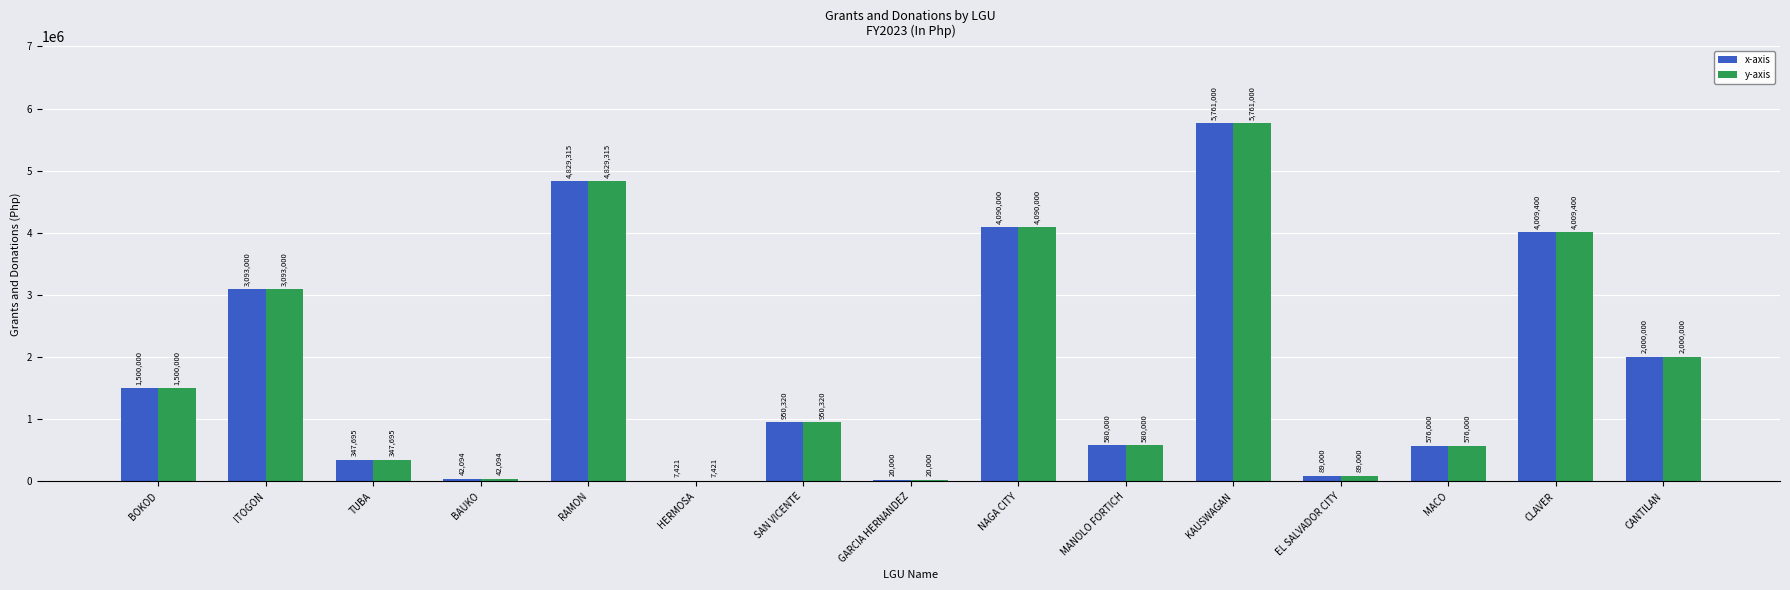

Is it true that x-axis equals 1346100.3 at ITOGON?

False